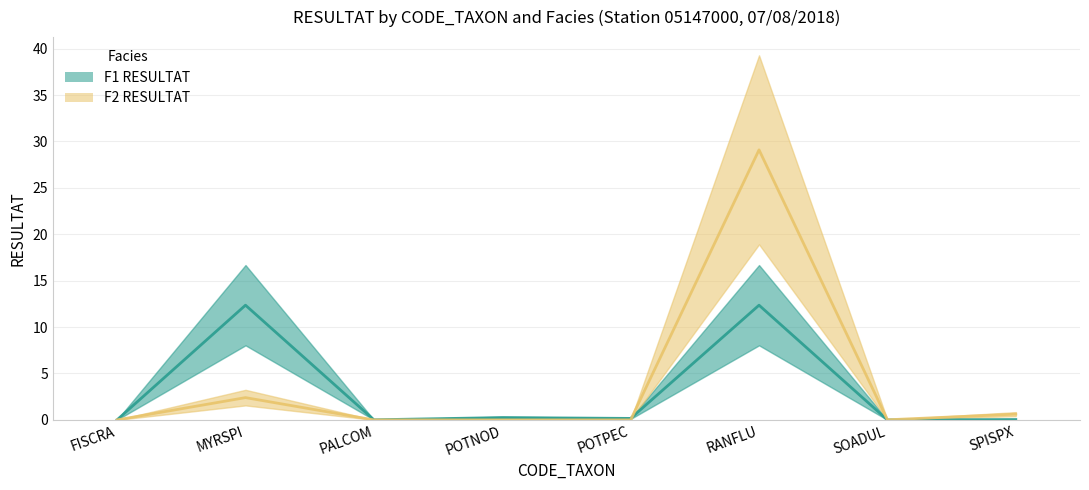

The F2 RESULTAT series shows 0.0 at FISCRA. True or false?

True